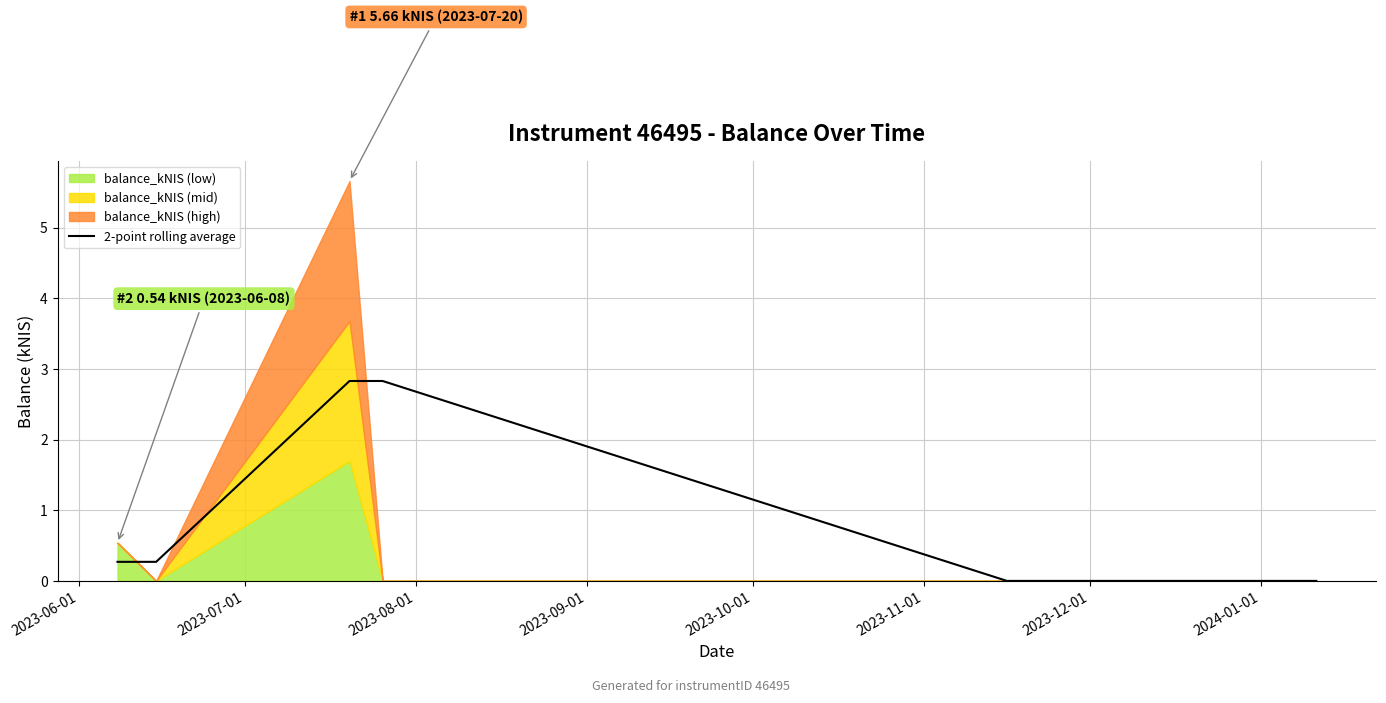

How many categories are shown in the chart?

6